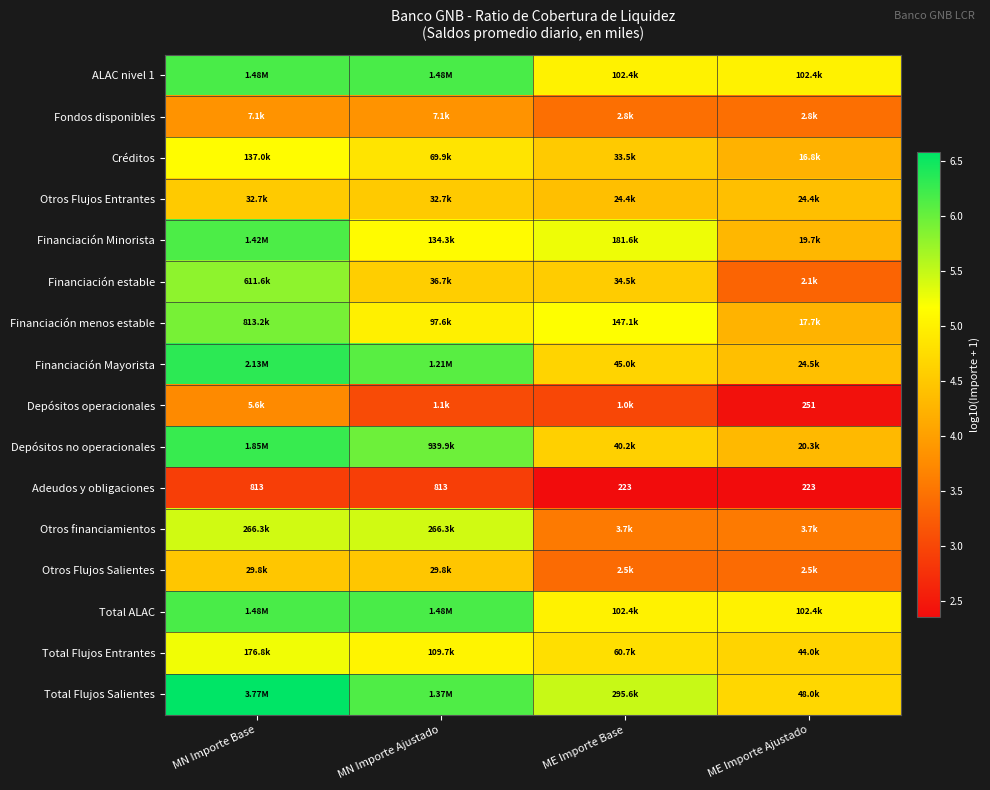

True or false: Financiación estable has a value of 1.6 at ME Importe Ajustado.

False